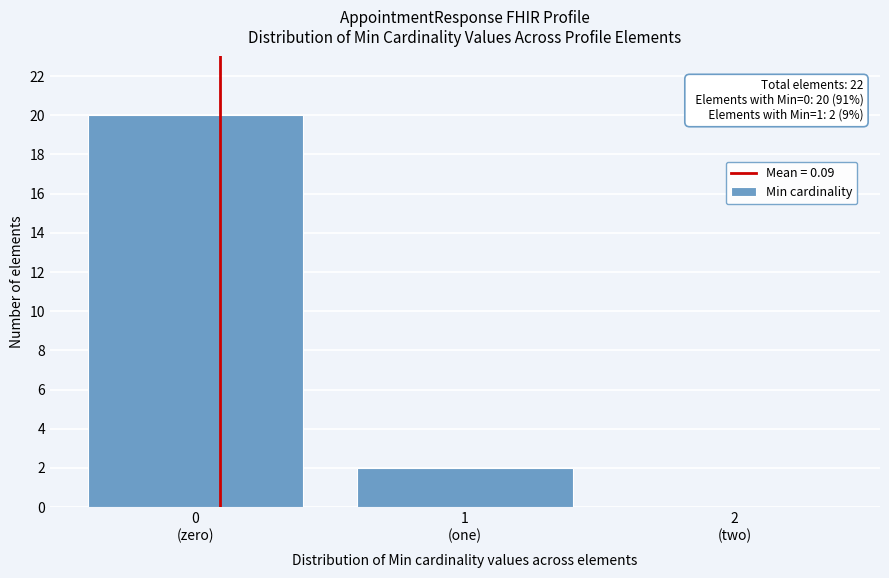

What is the sum of all values?

22